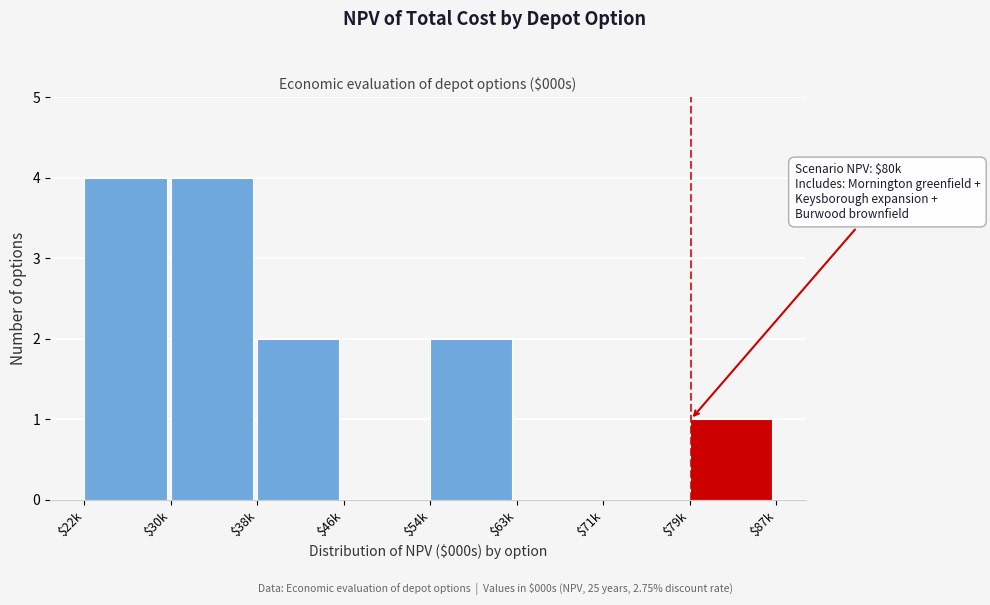

What is the sum of all values?

13